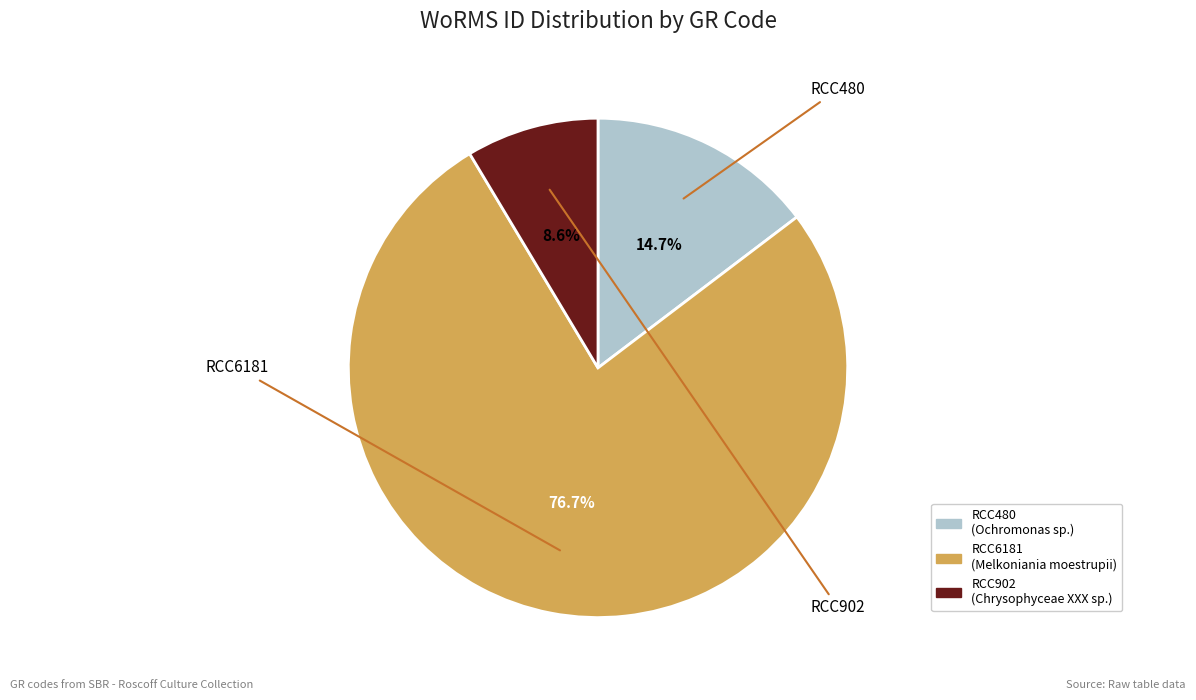

Which has a higher value, RCC480 or RCC6181?

RCC6181